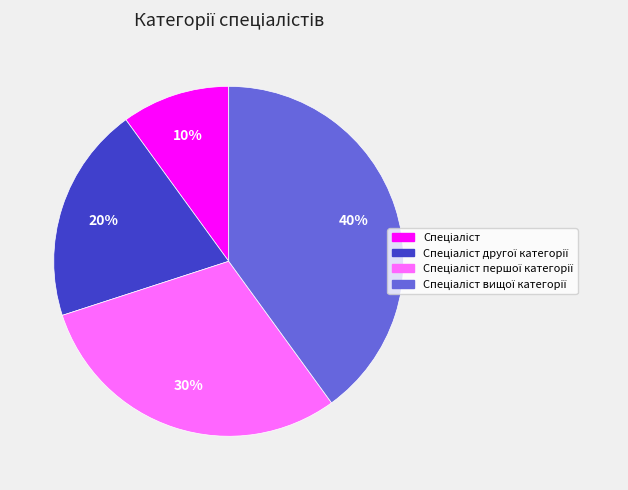

To the nearest percent, what is the average slice percentage?

25%